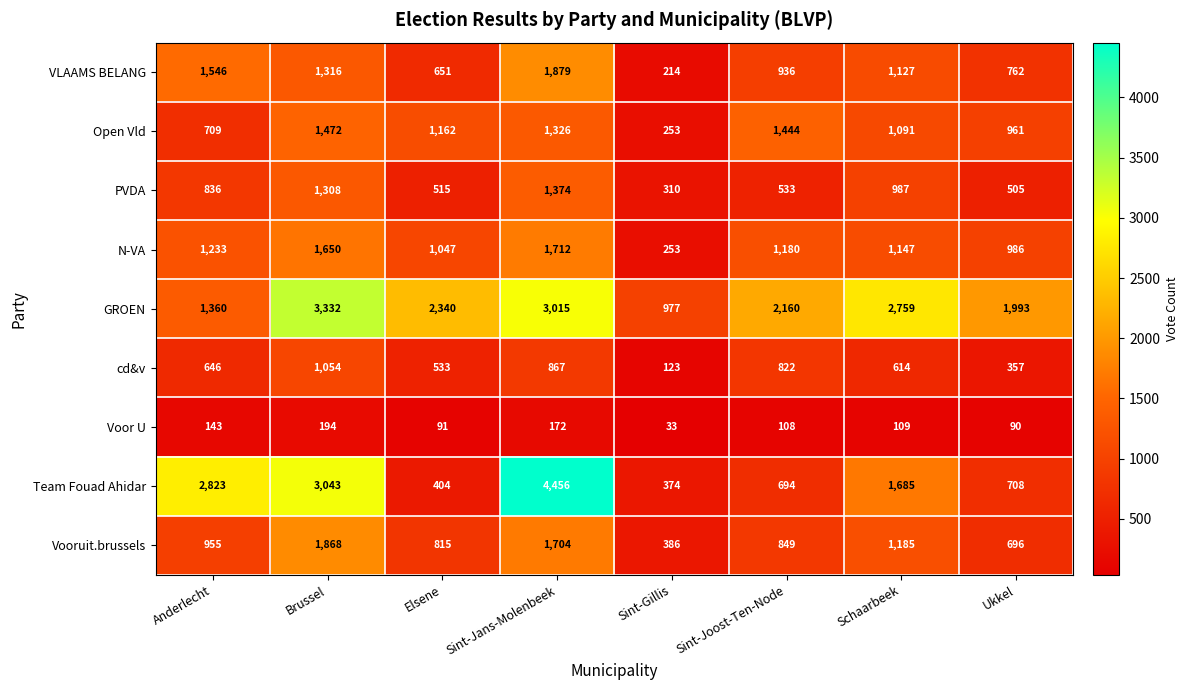

Which series has the largest range (max minus min)?

Team Fouad Ahidar